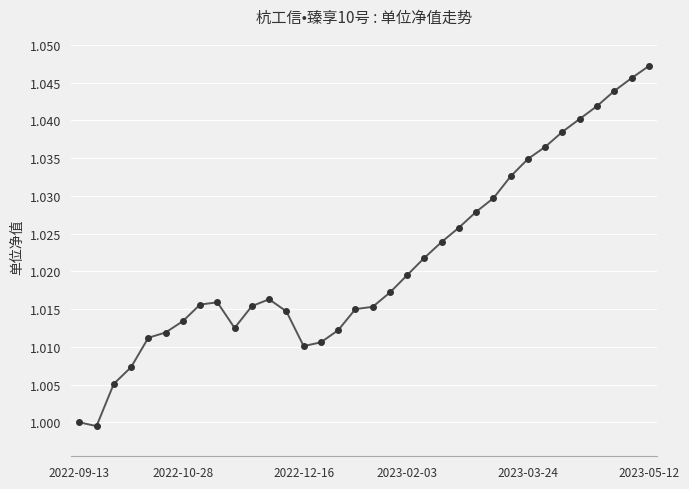

True or false: the data has more than 1 interior local peaks.

True